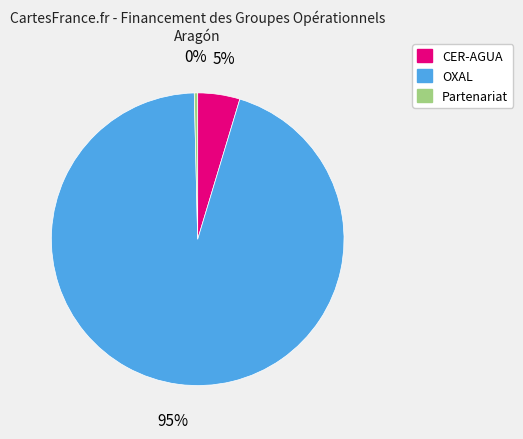

Between OXAL and Partenariat, which is larger?

OXAL